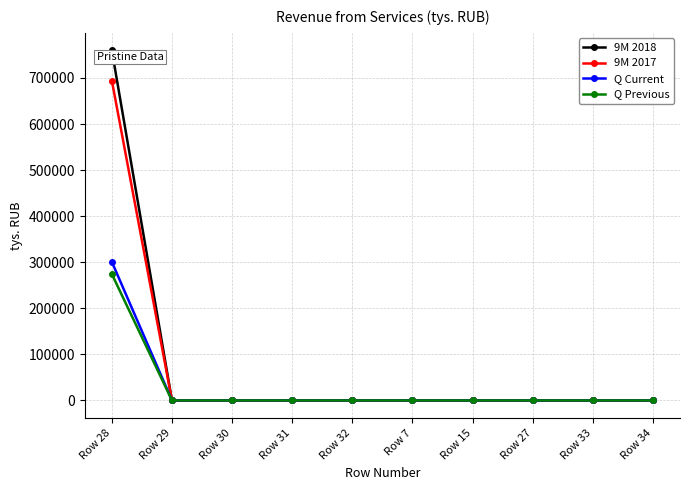

Which series changed the most between Row 28 and Row 27?

9M 2018